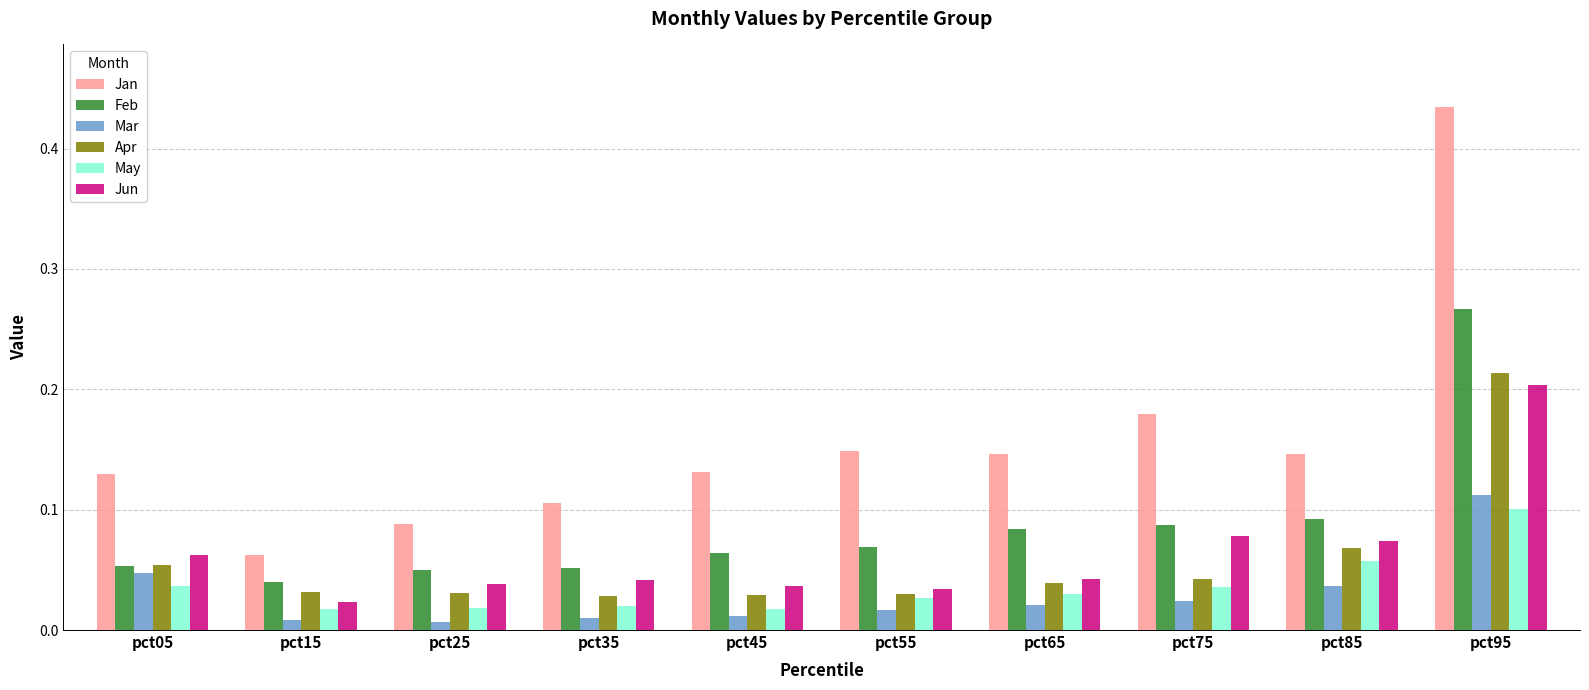

What is the total value across all series at pct95?

1.3